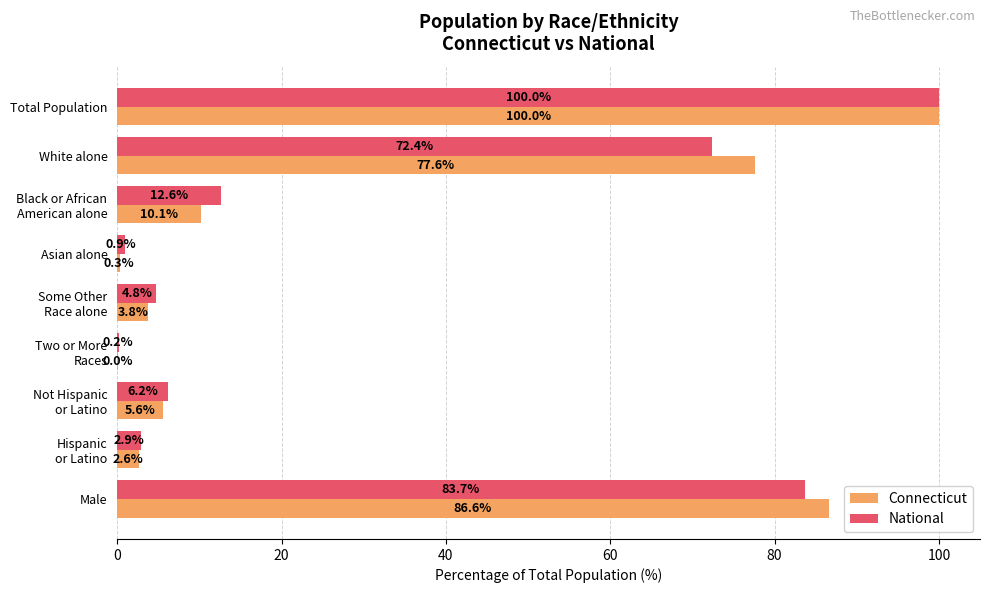

What is the average value of the National series?

31.5